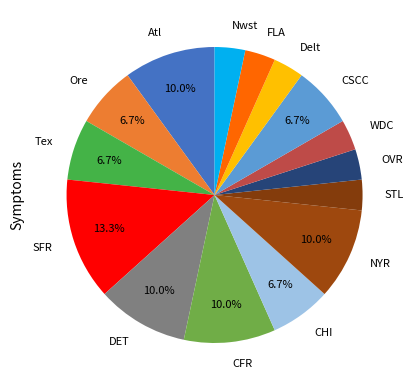

To the nearest percent, what is the difference between the largest and smallest slice percentages?

10%